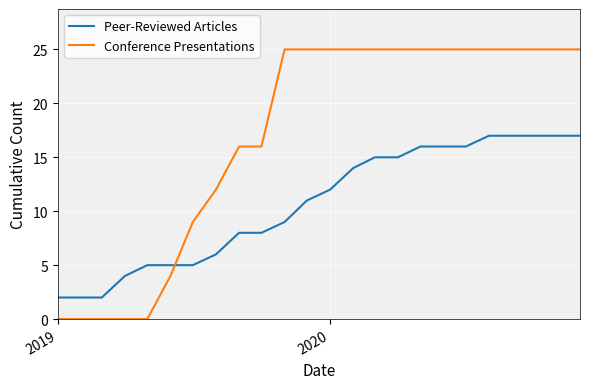

Reading left to right, what are all the values shown in this chart?

Peer-Reviewed Articles: 2	2	2	4	5	5	5	6	8	8	9	11	12	14	15	15	16	16	16	17	17	17	17	17
Conference Presentations: 0	0	0	0	0	4	9	12	16	16	25	25	25	25	25	25	25	25	25	25	25	25	25	25